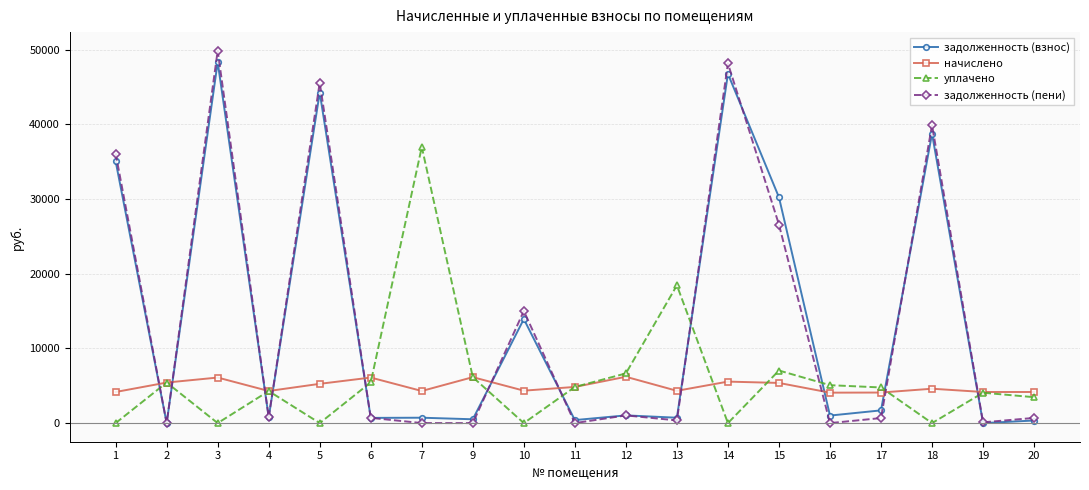

What is the highest value of the уплачено series?

36977.1